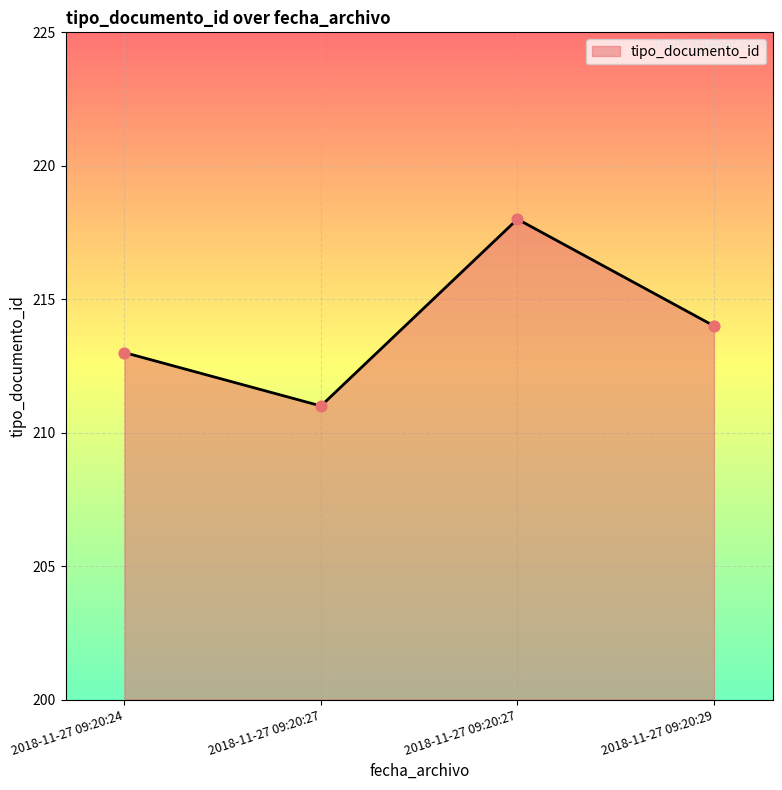

Approximately how many times larger is the value at 2018-11-27 09:20:27 compared to 2018-11-27 09:20:27?

1.0